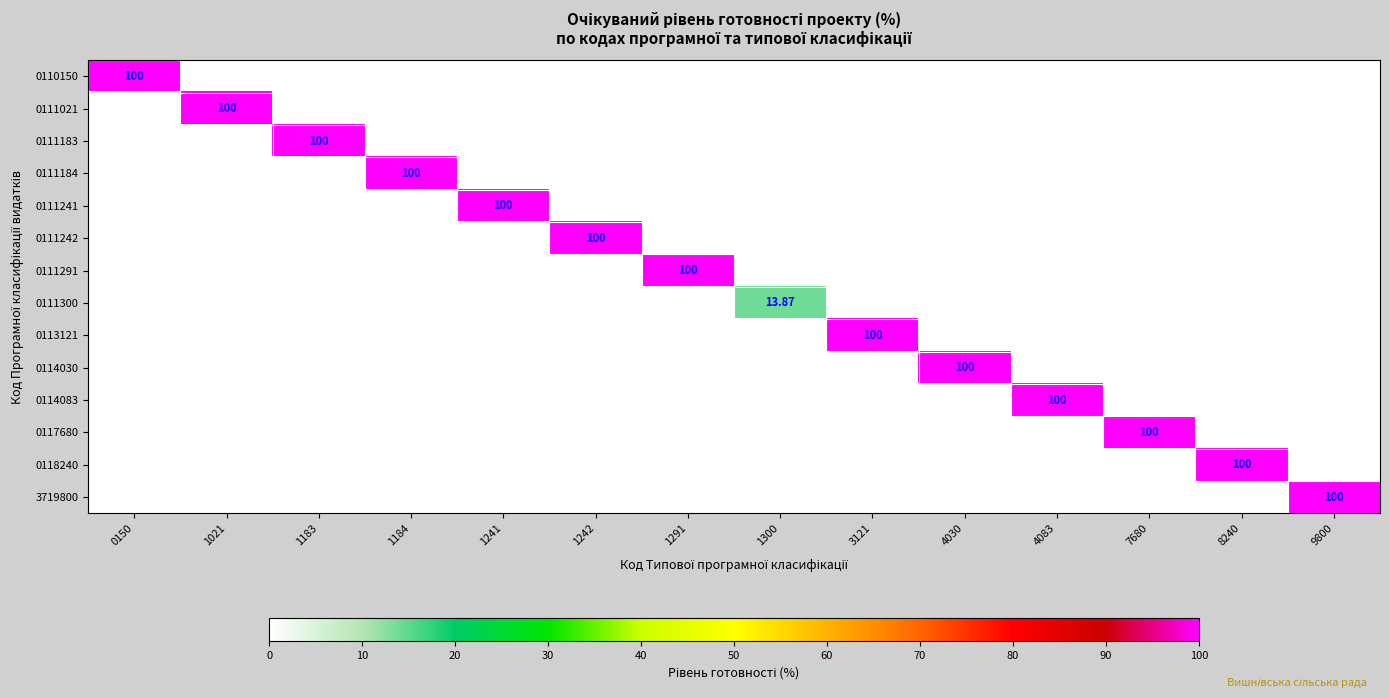

Which series has the largest range (max minus min)?

0110150